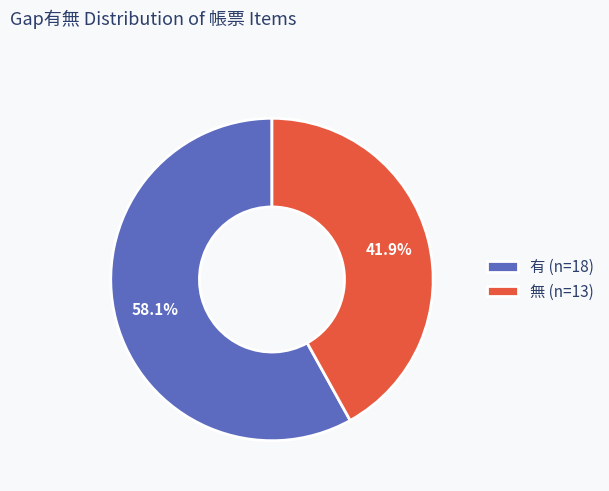

To the nearest percent, what is the difference between the 有 and 無 slice percentages?

16%